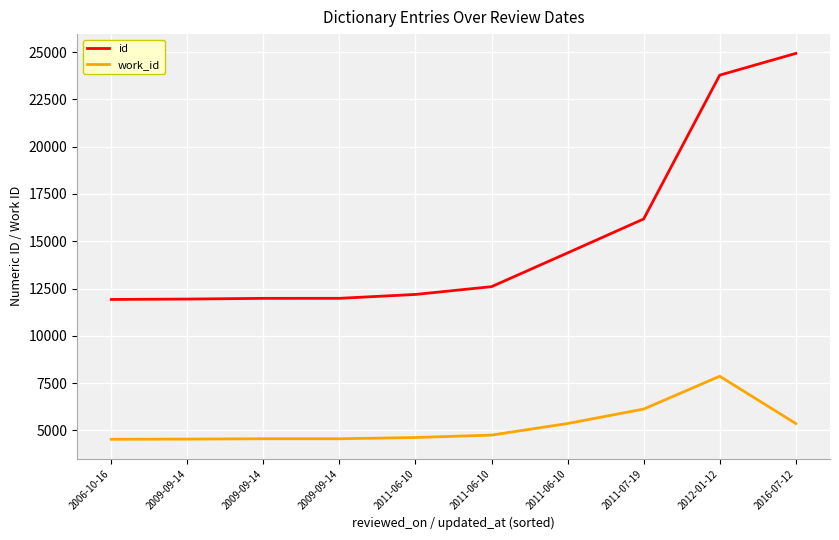

Where is work_id nearest to the value 6198?

2011-07-19